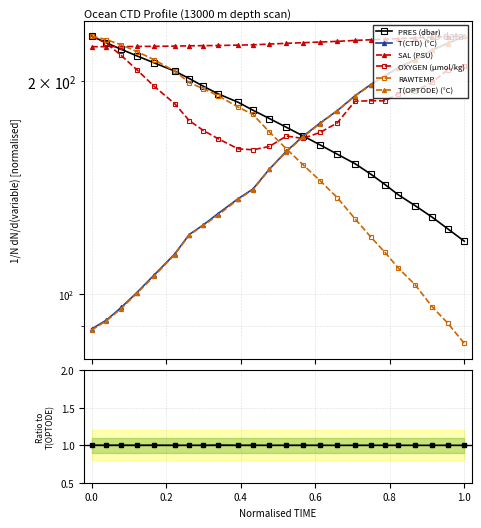

Reading left to right, list all the values displayed in this chart.

PRES: 231.3	226.3	221.6	216.9	212.1	206.4	201.5	196.5	191.8	186.5	181.8	176.9	171.9	167.2	162.4	157.6	152.8	147.7	142.8	138.1	133.3	128.4	123.6	118.7
T(CTD): 89.3	91.9	95.7	100.5	106.3	113.9	121.3	125.2	129.9	136.4	140.7	150.0	159.1	166.9	174.3	181.5	190.5	197.6	203.3	208.8	214.1	221.1	226.0	231.3
SAL: 223.5	223.5	223.6	223.6	223.8	223.9	224.1	224.2	224.4	224.6	224.9	225.4	226.0	226.4	226.9	227.4	228.1	228.6	229.0	229.4	229.9	230.5	230.9	231.3
OXYGEN: 231.3	226.0	217.2	207.3	196.5	185.7	175.7	170.2	165.7	160.3	159.8	161.5	167.1	165.8	169.1	174.4	187.1	187.5	187.4	191.8	193.5	199.0	207.4	210.1
RAWTEMP: 231.3	228.6	224.9	220.0	214.2	206.4	198.8	194.9	190.6	183.6	179.3	169.4	160.3	152.3	144.6	136.8	127.8	120.4	114.5	108.8	103.1	95.9	90.9	85.2
T(OPTODE): 88.9	91.6	95.4	100.2	105.9	113.7	121.1	125.0	129.2	136.1	140.3	149.9	158.8	166.6	174.1	181.5	190.3	197.4	203.1	208.5	214.1	221.0	225.8	231.3